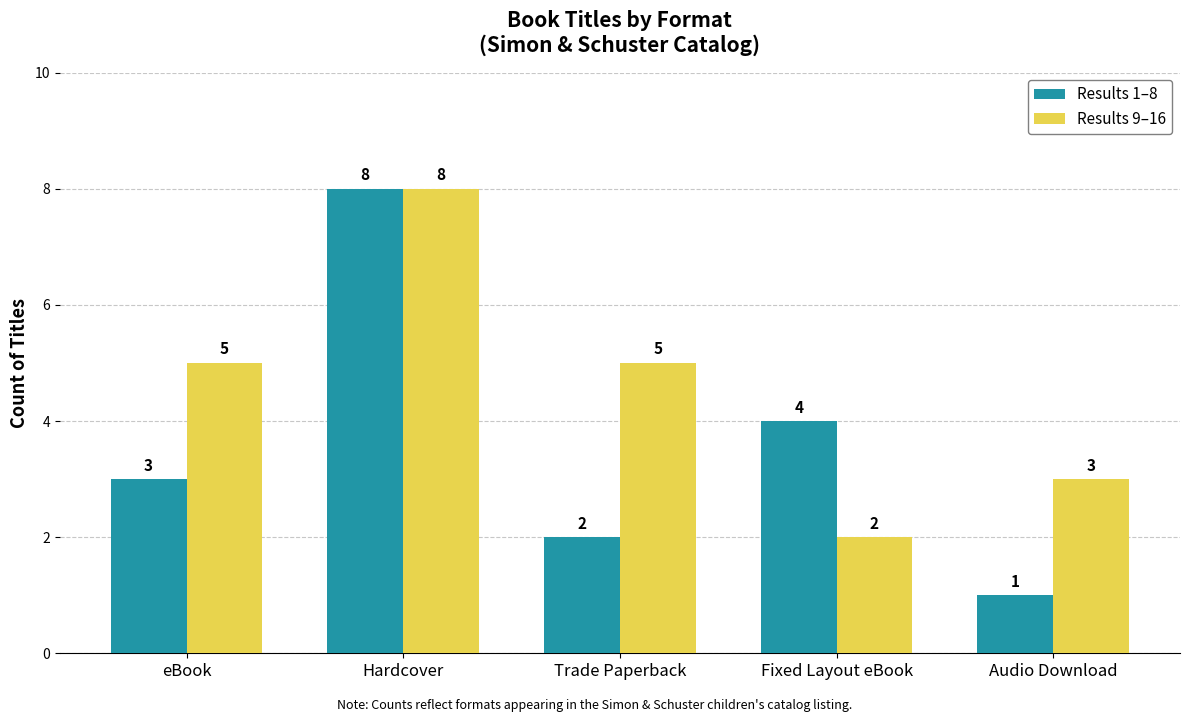

At which category is the sum across all series the highest?

Hardcover